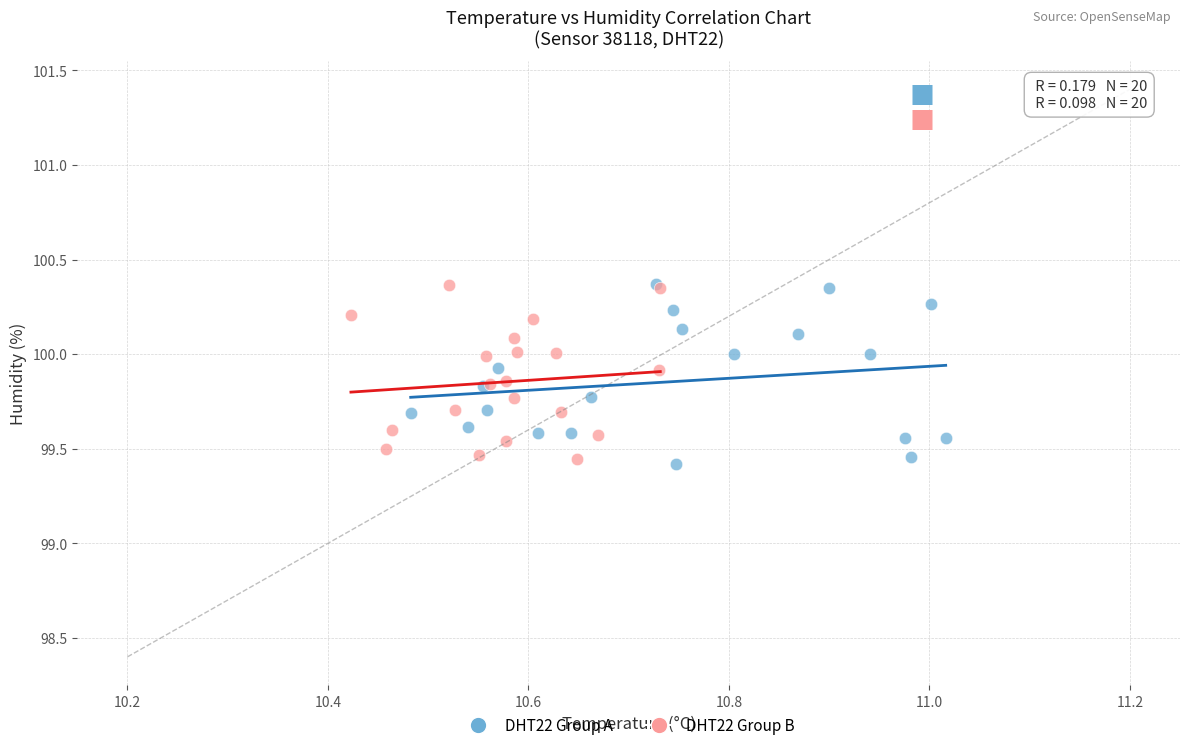

What are all the series names shown in the legend?

DHT22 Group A, DHT22 Group B